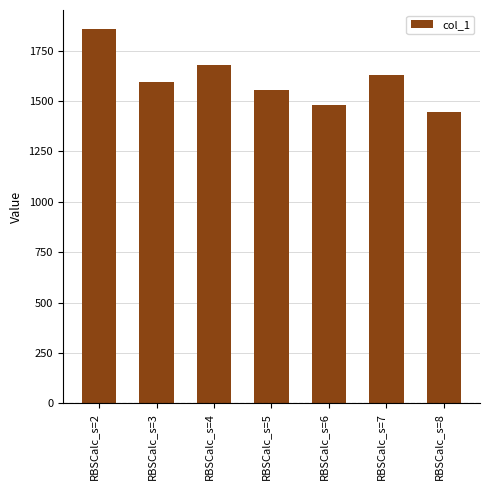

Where does the data first go above 1593?

RBSCalc_s=2